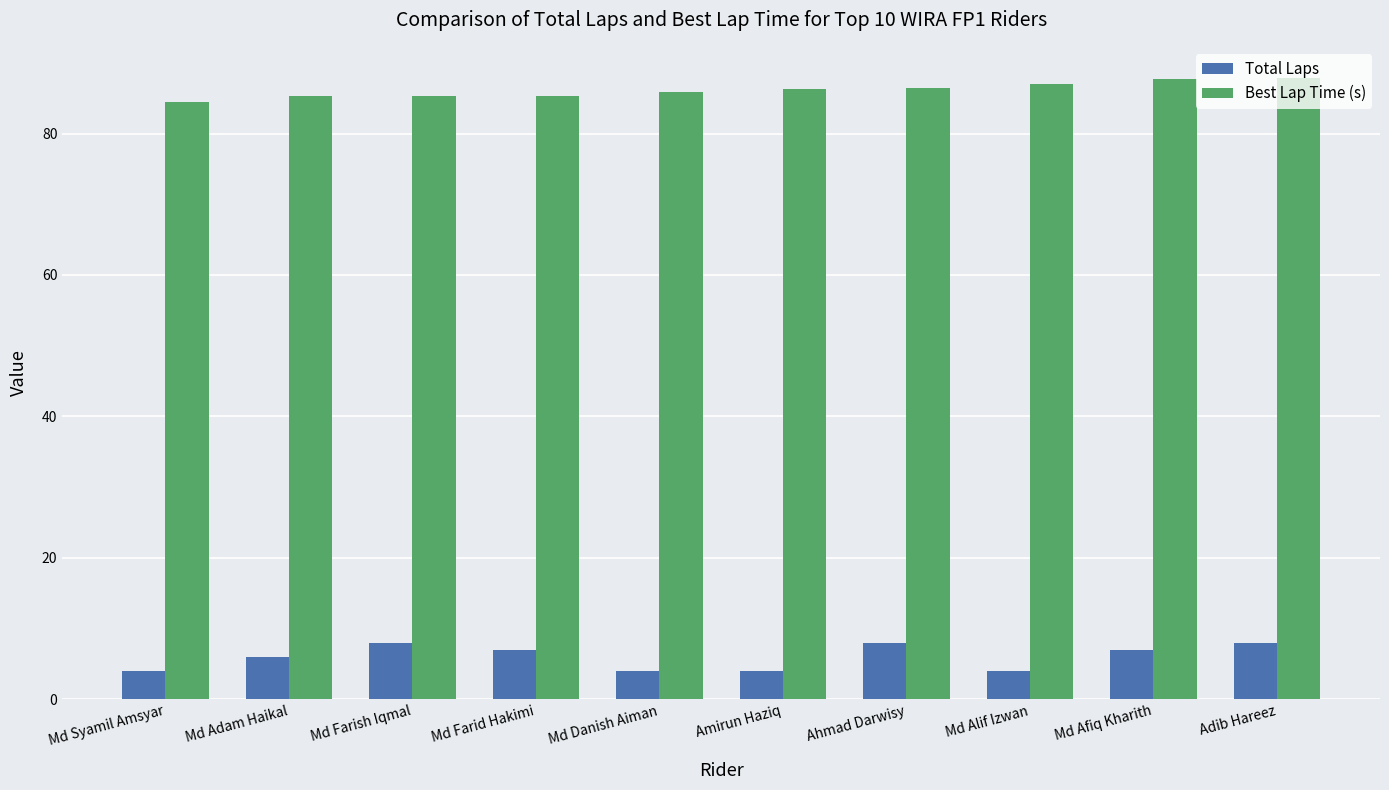

Is the value of Best Lap Time (s) at Md Afiq Kharith greater than the value of Total Laps at Md Alif Izwan?

Yes